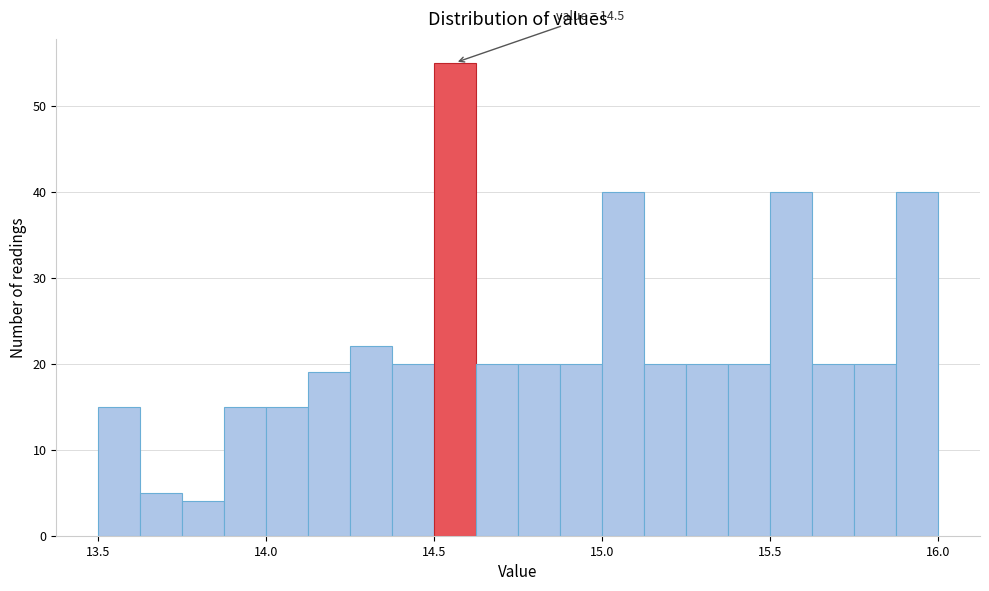

Around what value on the x-axis is the tallest bar? Give the approximate position of its centre, as read against the axis.

14.55